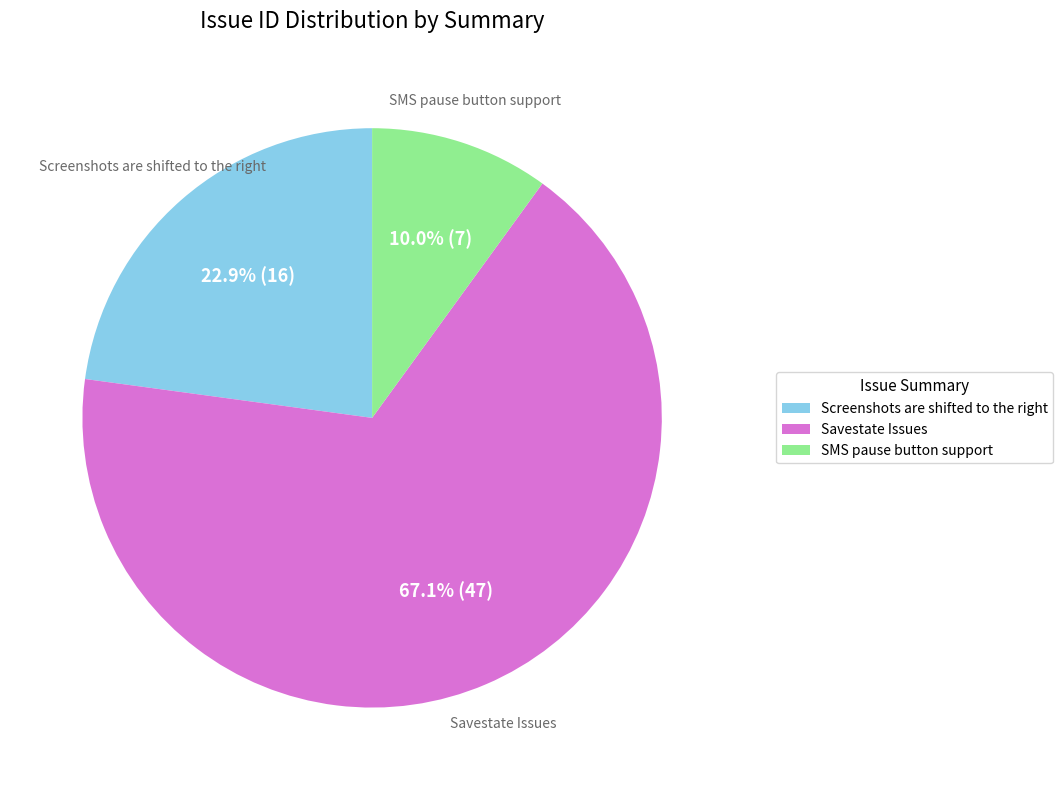

The Savestate Issues slice represents 67% of the pie. True or false?

True